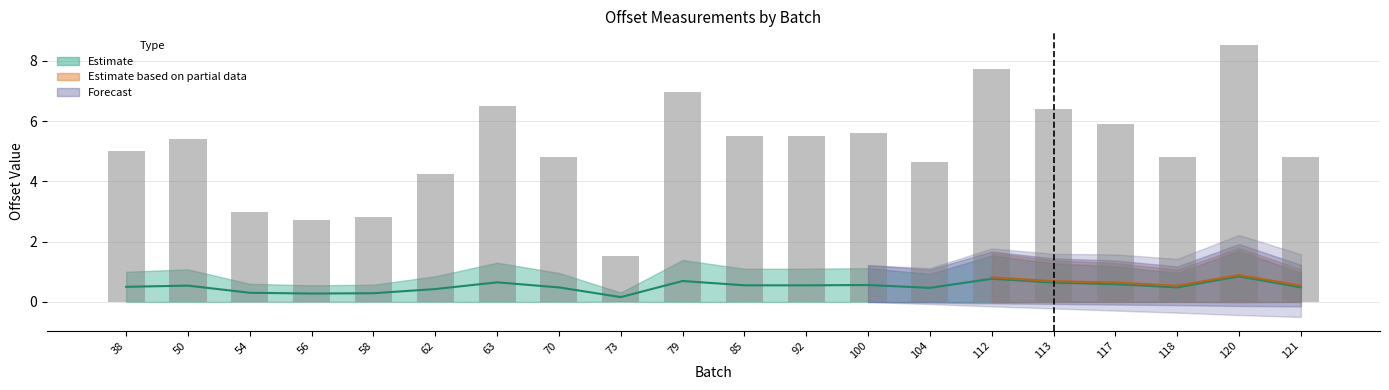

At which label does 0% offset b first exceed 5?

50